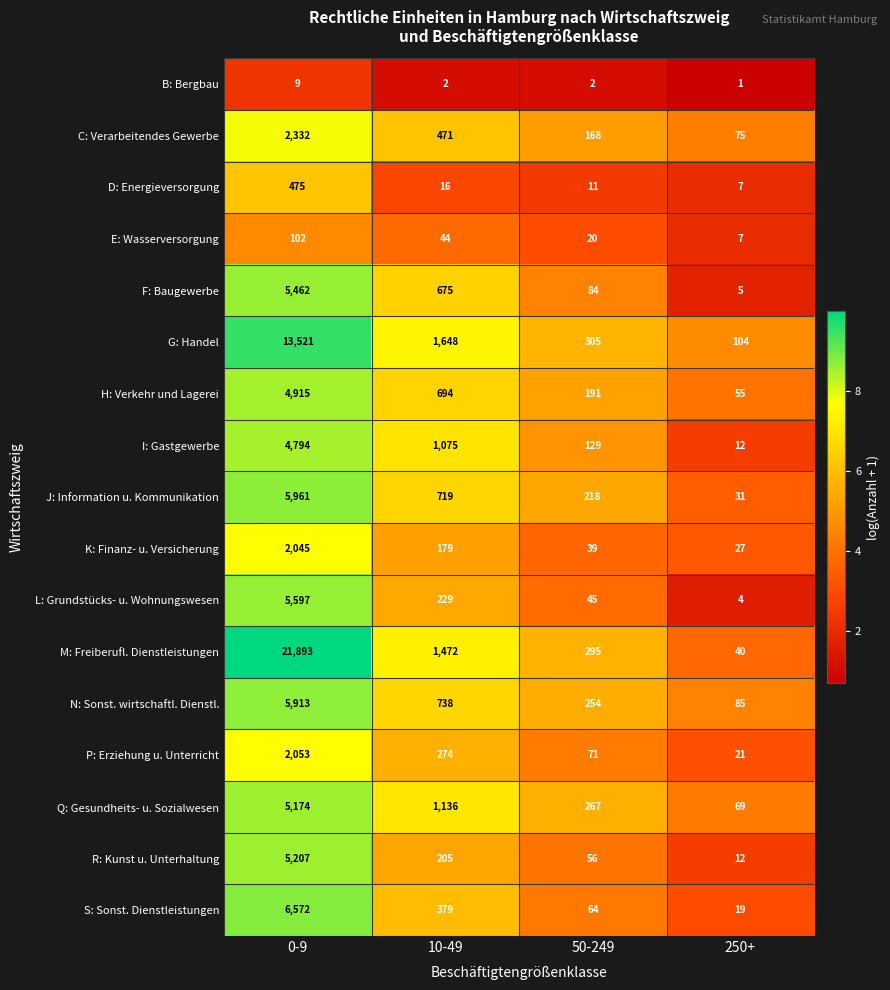

Rank the series by their maximum value, from highest to lowest.

M: Freiberufl. Dienstleistungen, G: Handel, S: Sonst. Dienstleistungen, J: Information u. Kommunikation, N: Sonst. wirtschaftl. Dienstl., L: Grundstücks- u. Wohnungswesen, F: Baugewerbe, R: Kunst u. Unterhaltung, Q: Gesundheits- u. Sozialwesen, H: Verkehr und Lagerei, I: Gastgewerbe, C: Verarbeitendes Gewerbe, P: Erziehung u. Unterricht, K: Finanz- u. Versicherung, D: Energieversorgung, E: Wasserversorgung, B: Bergbau